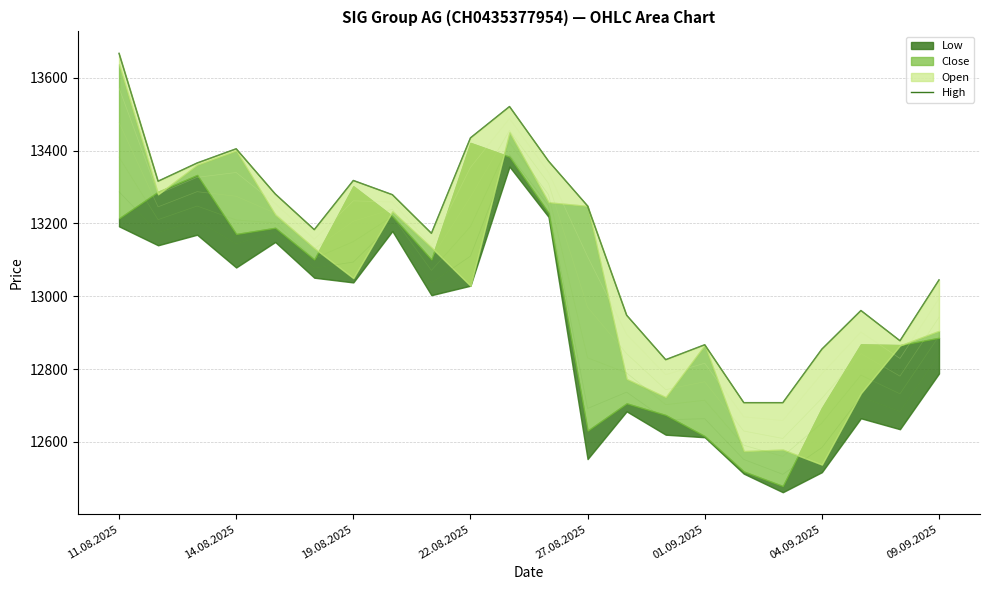

Between 9 and 09.09.2025, which is larger?

9